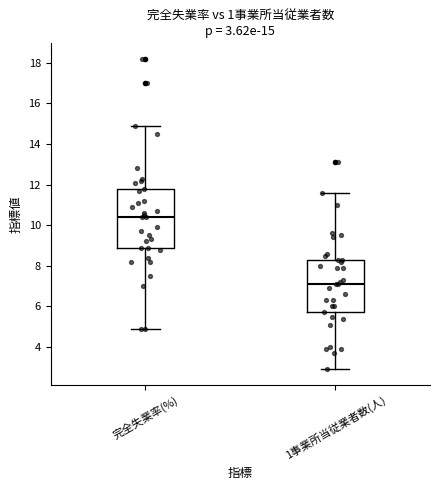

Comparing the boxes themselves (not the whiskers), which one is the tallest?

完全失業率(%)